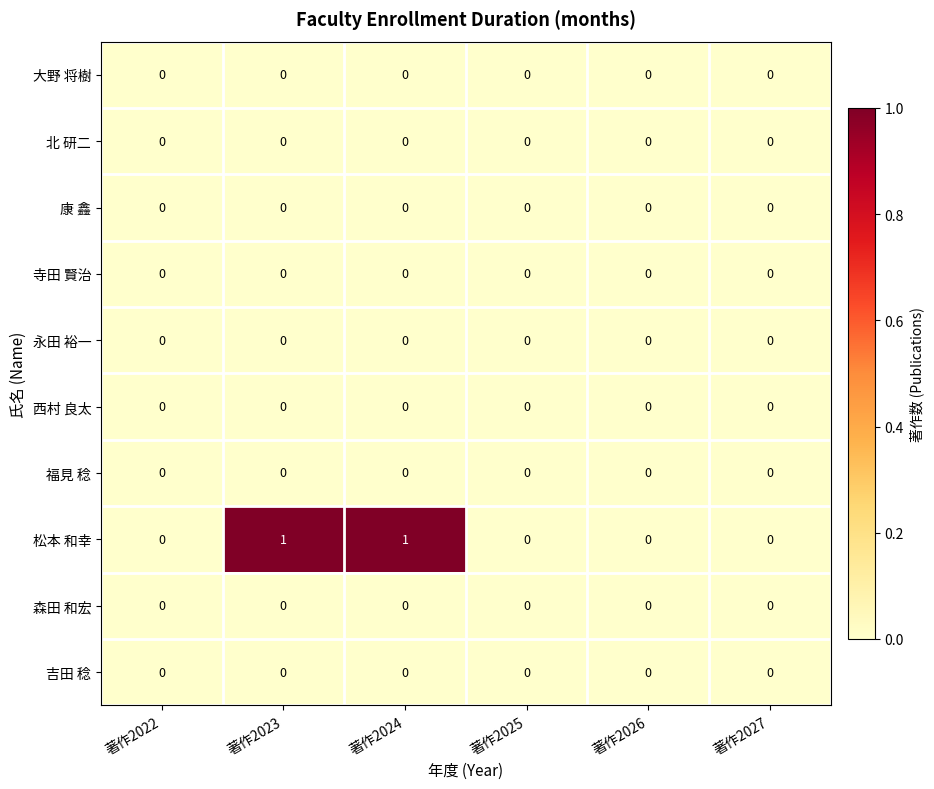

Which series has the largest range (max minus min)?

松本 和幸